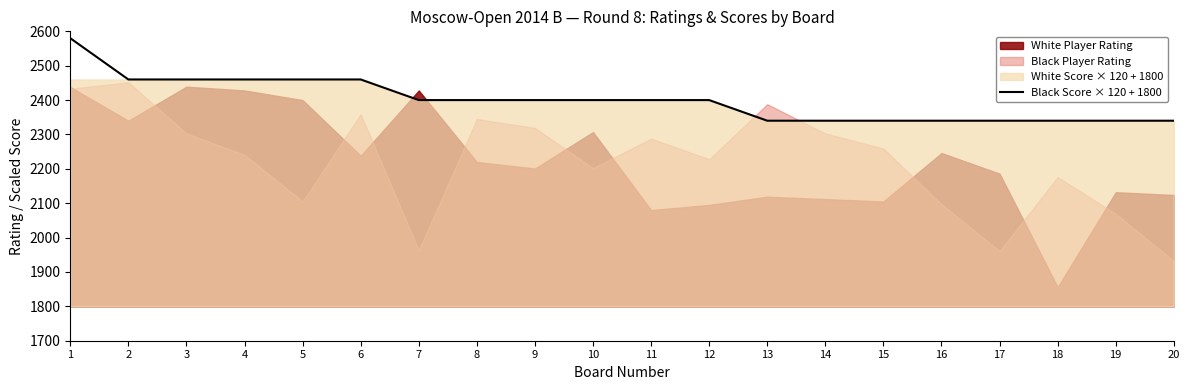

Is it true that Black Score × 120 + 1800 equals 2340 at 20?

True